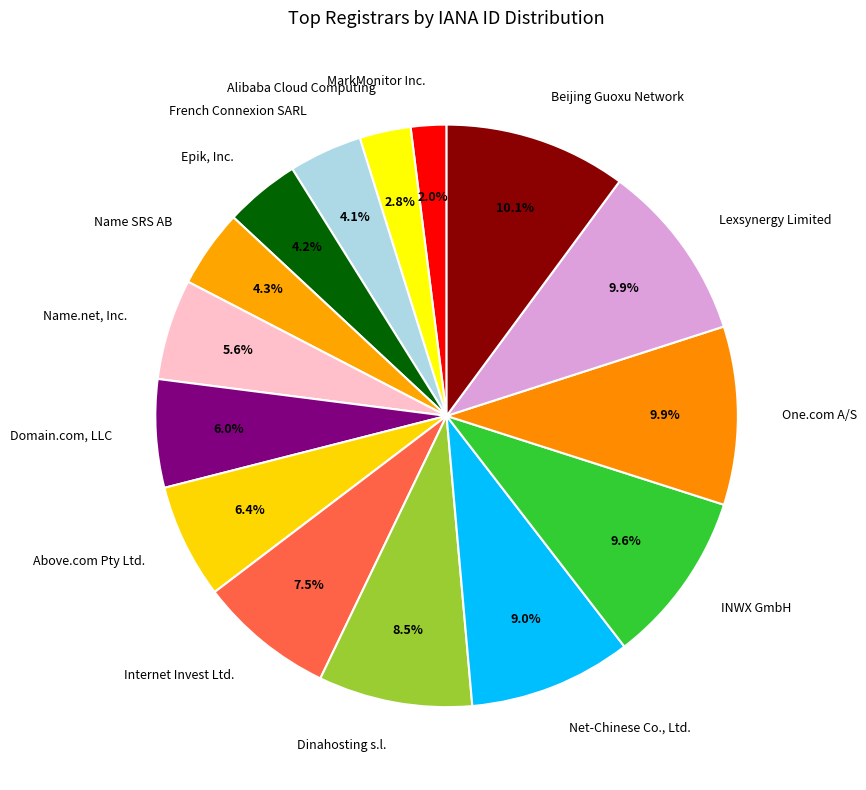

Is it true that Name.net, Inc. is 6% of the pie?

True